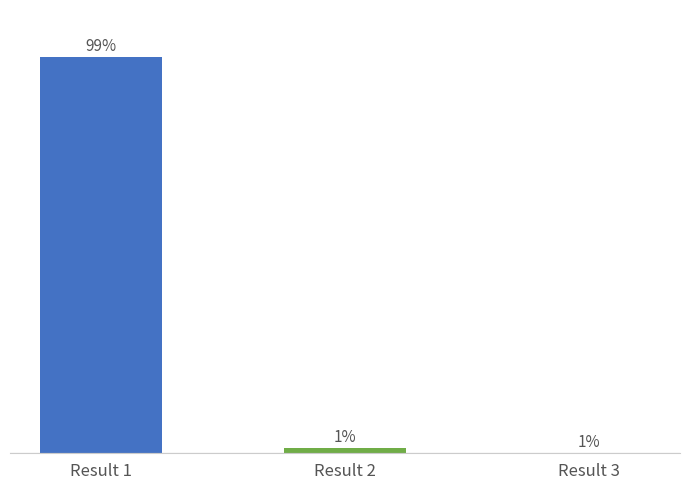

Which label corresponds to the smallest value in the chart?

Result 3